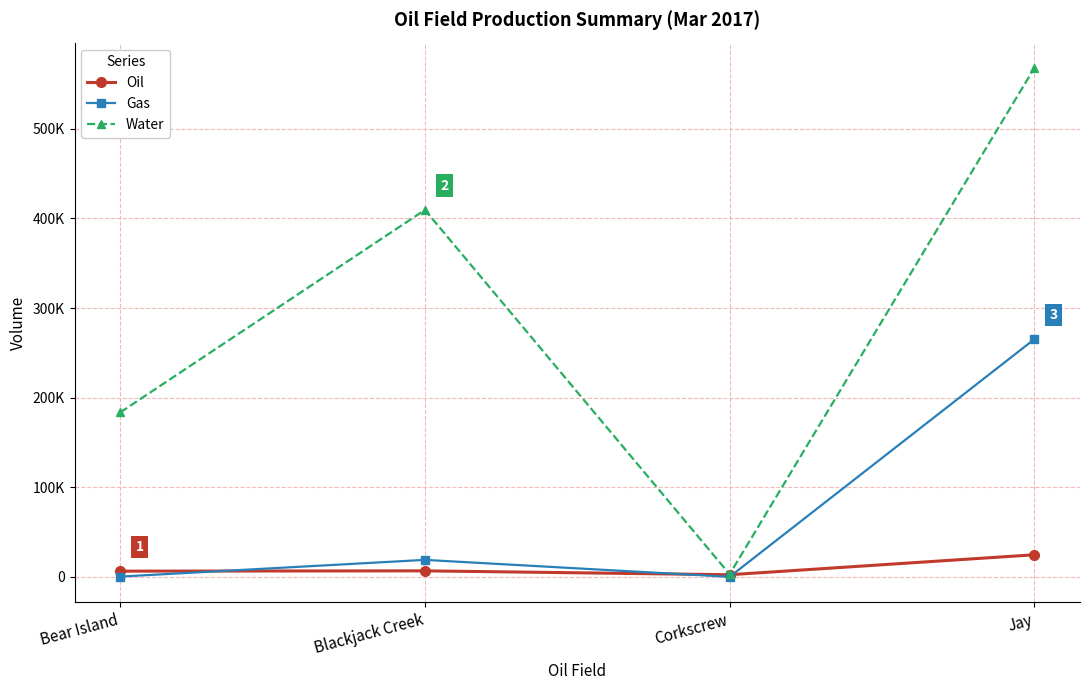

What value does the Gas series have at Bear Island, to the nearest 100?

300